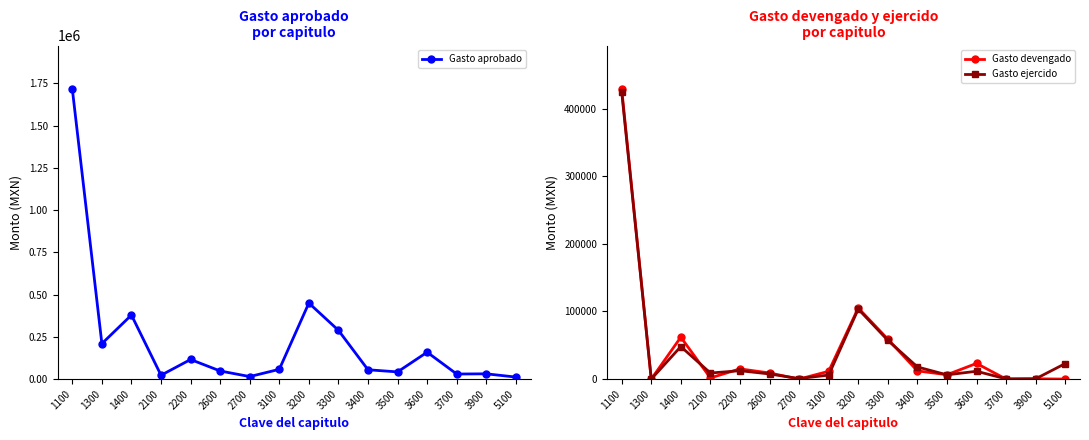

What is the spread (max minus min) of values at 3300?

231346.2